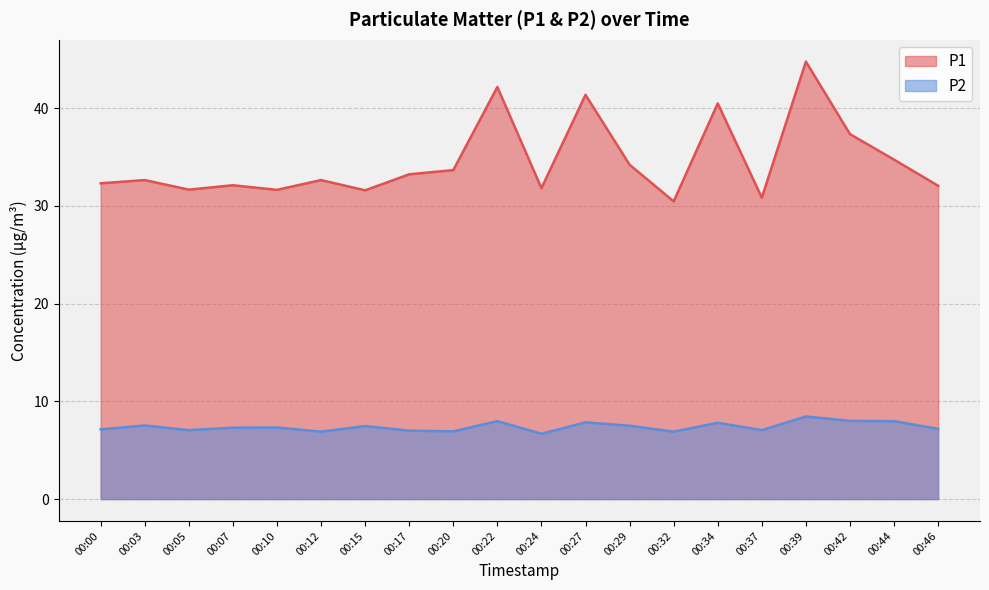

What is the sum of all P2 values?

148.0